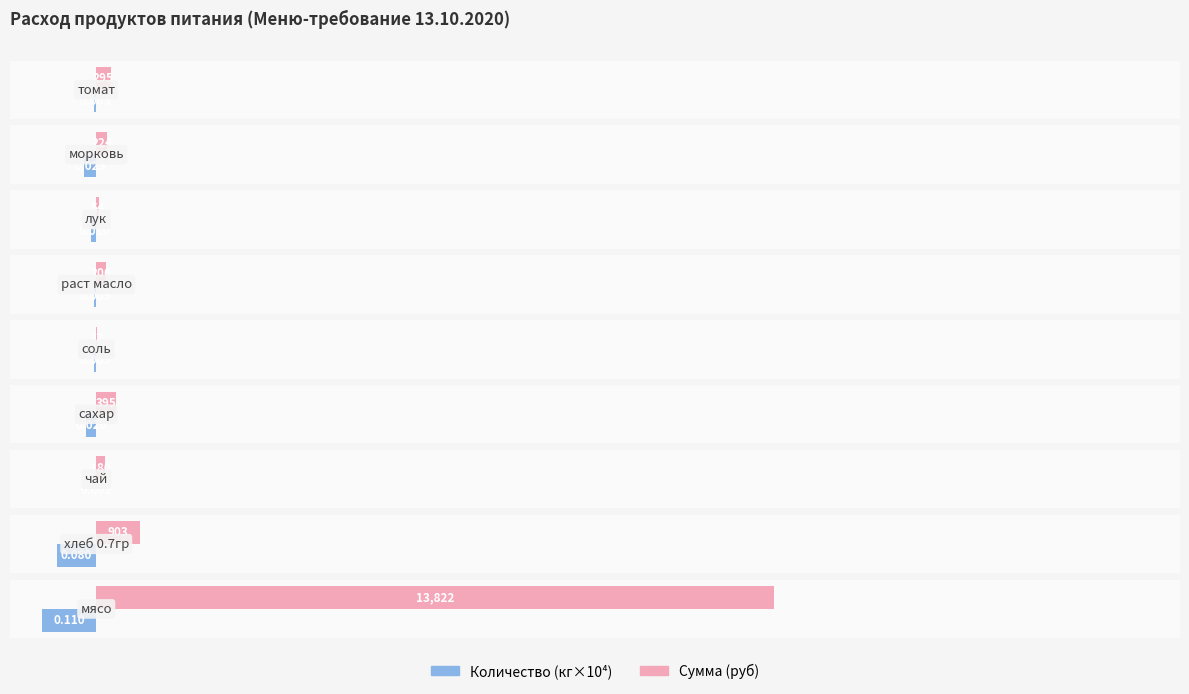

What are all the series names shown in the legend?

Количество (кг×10⁴), Сумма (руб)